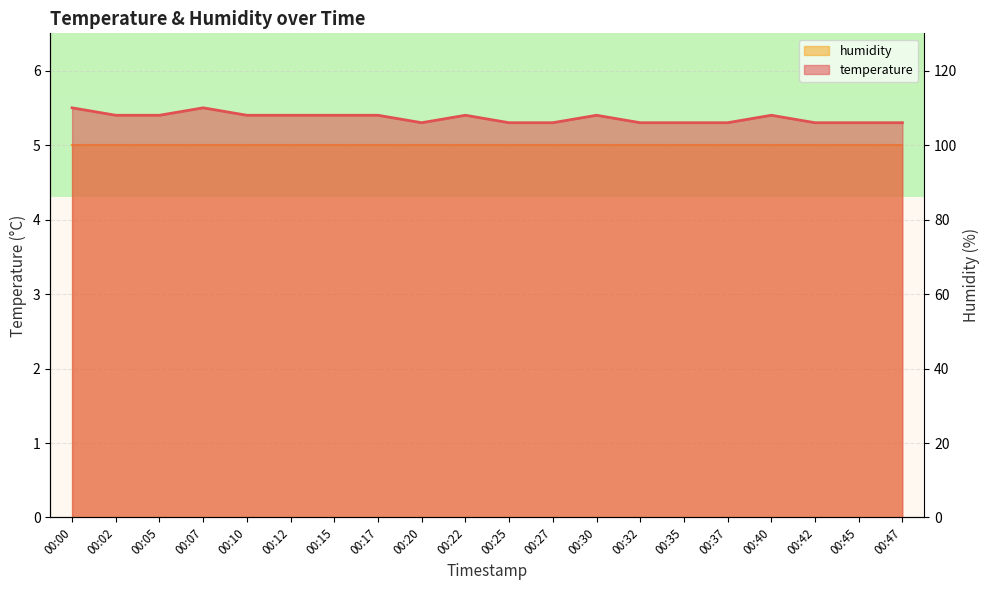

At which category does the data reach its first local peak?

00:07